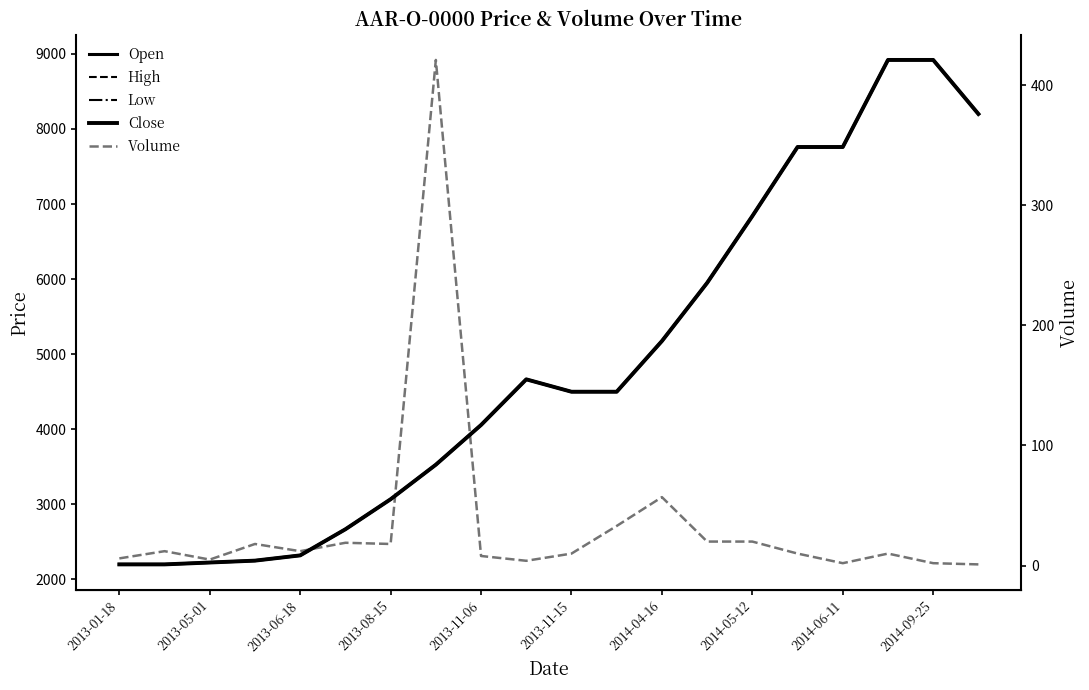

Count the number of categories in the chart.

20